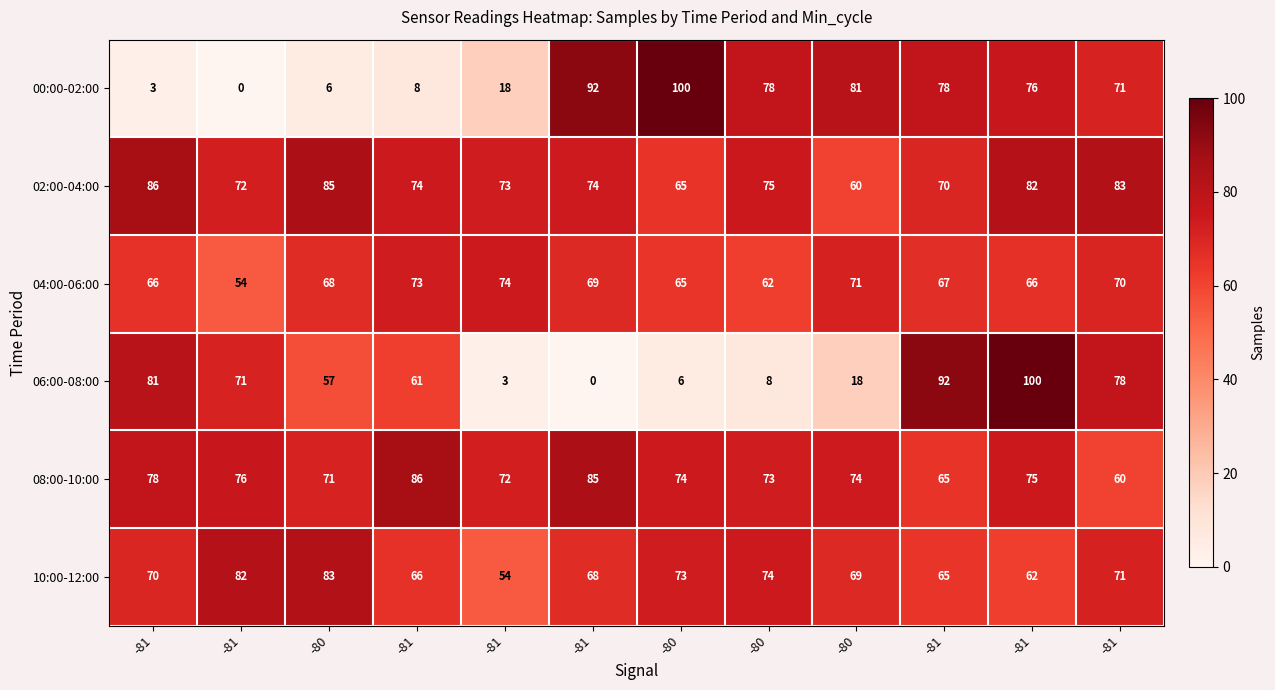

How many data points does each series have?

12